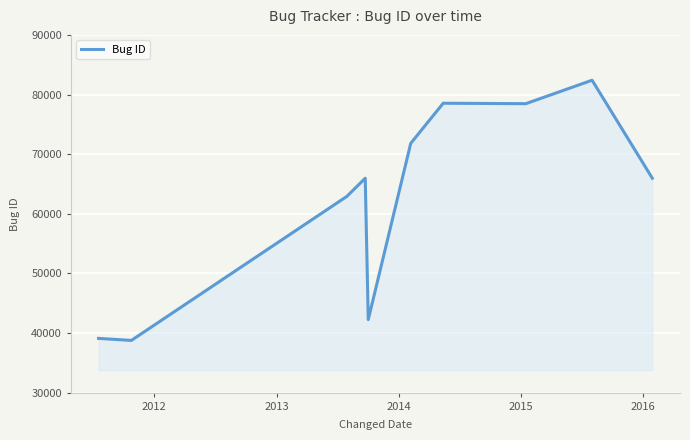

What is the minimum value shown in the chart?

38759